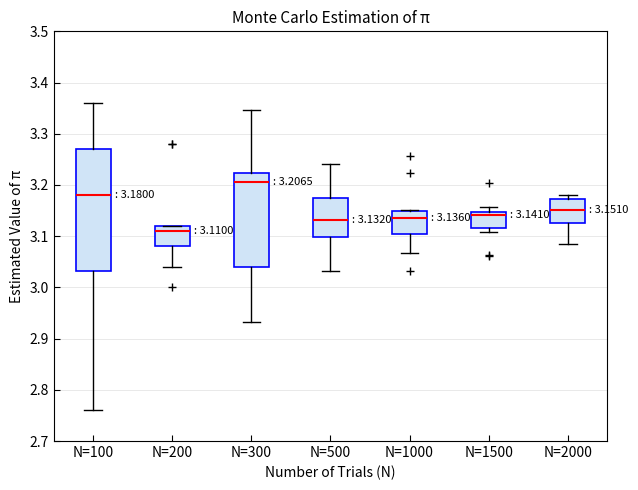

Which box is the tallest, from its lower edge to its upper edge?

N=100